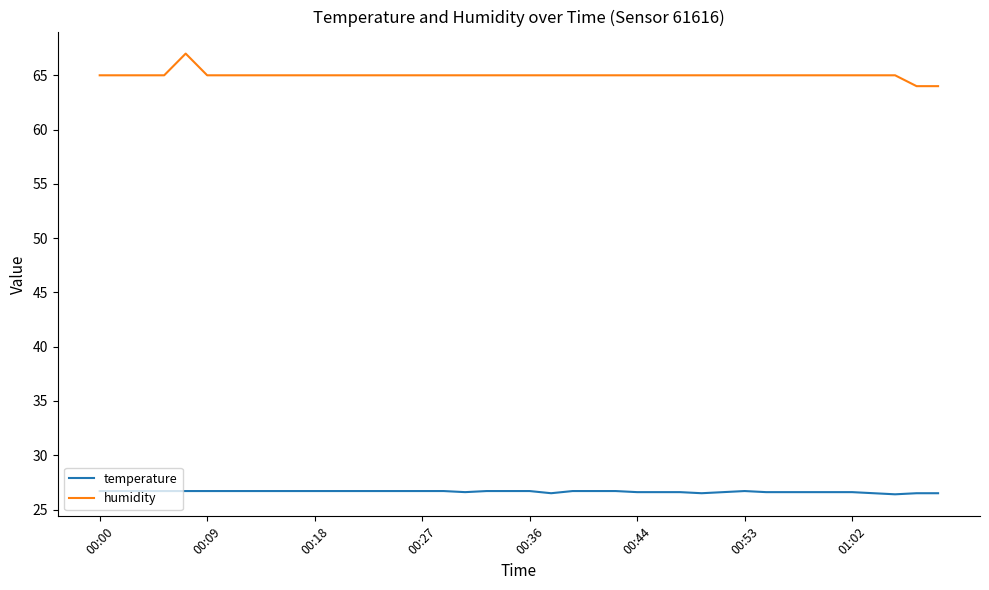

What is the maximum value shown in the chart?

67.0